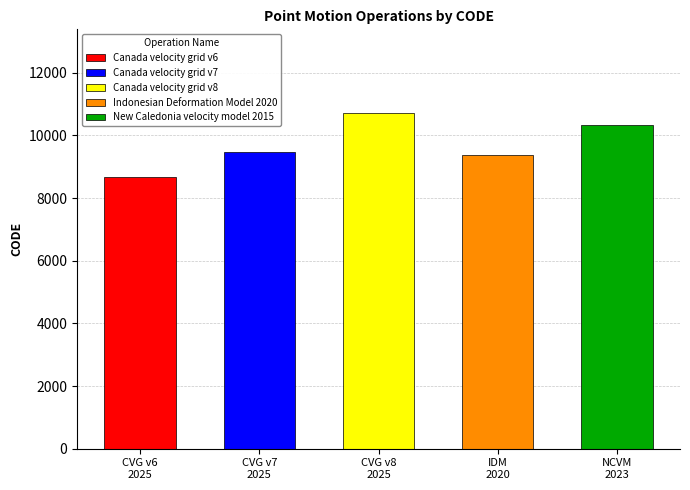

Reading right to left, extract all data points from this chart.

10323	9375	10707	9483	8676